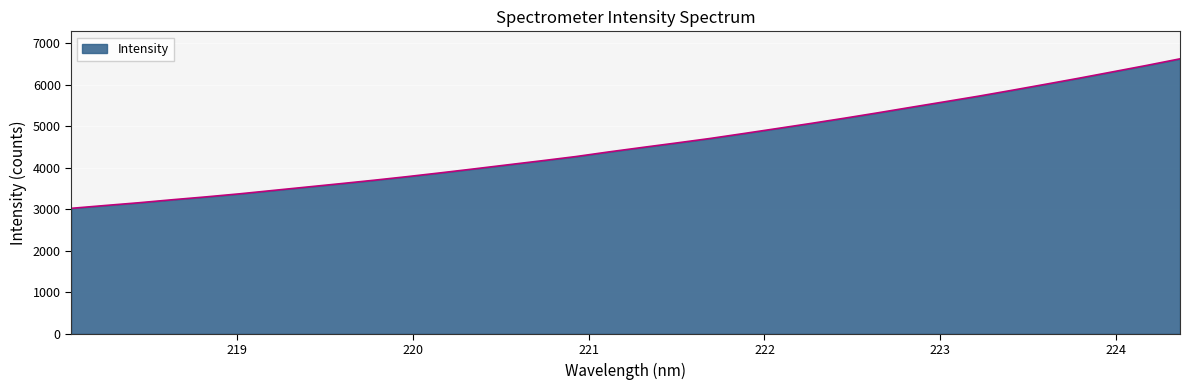

What is the difference between the maximum and minimum values?

3600.0